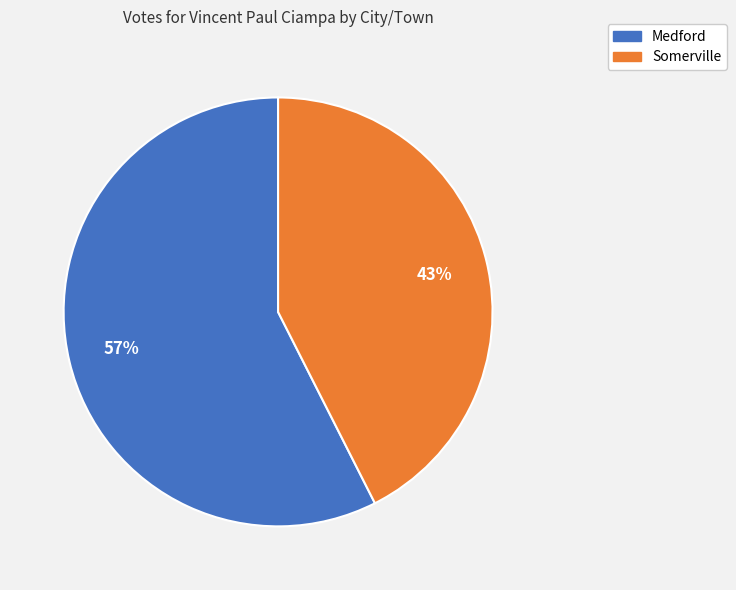

Which slice is the largest?

Medford